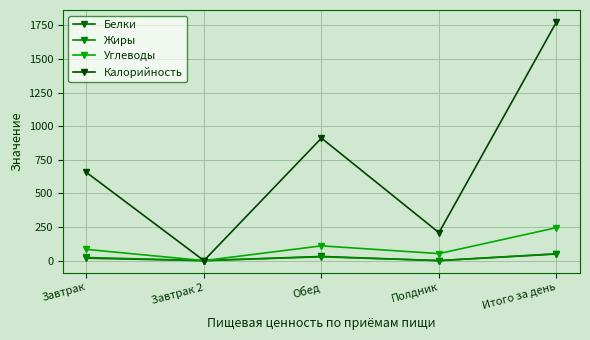

List the series in order of their peak value, lowest first.

Белки, Жиры, Углеводы, Калорийность